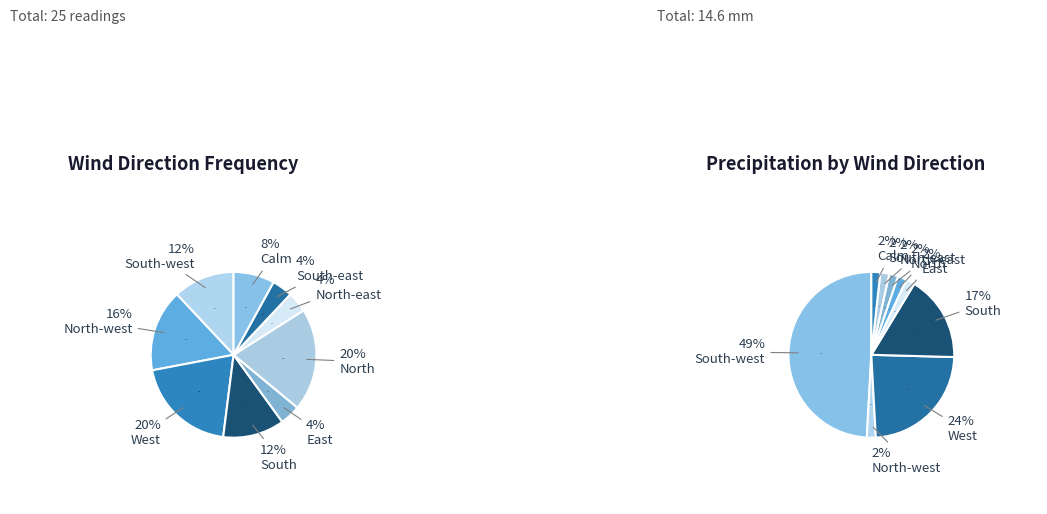

Which category has the biggest portion of the pie?

North